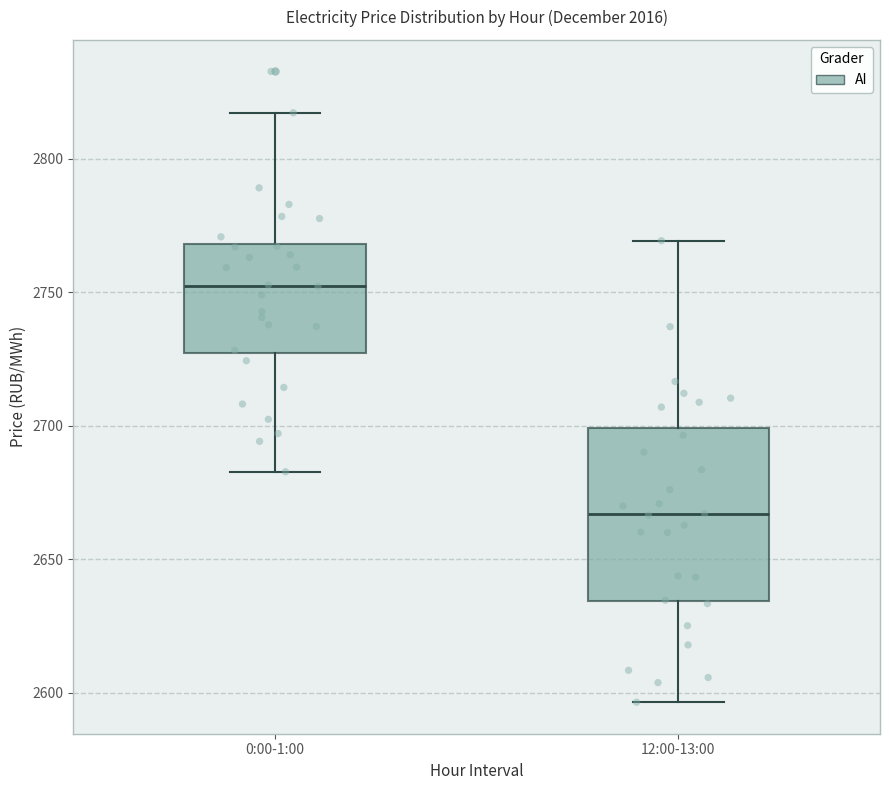

Reading left to right, read every box against the y-axis: the position of its median line, the range the box covers, and the ends of its whiskers. The values are not printed on the chart, so give them approximately, as read against the axis.

0:00-1:00: median 2750, box 2725 to 2770, whiskers 2685 to 2815
12:00-13:00: median 2665, box 2635 to 2700, whiskers 2595 to 2770